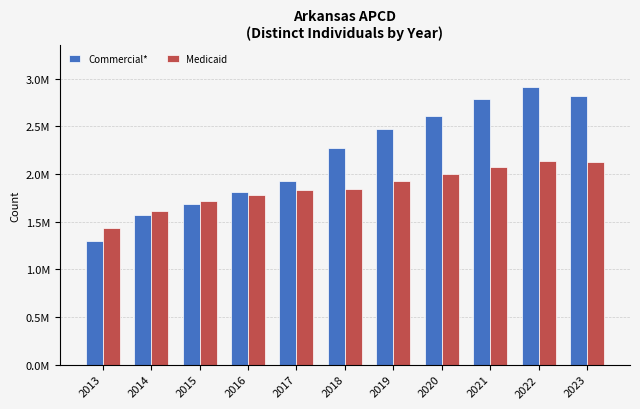

Does the chart contain stacked bars?

No